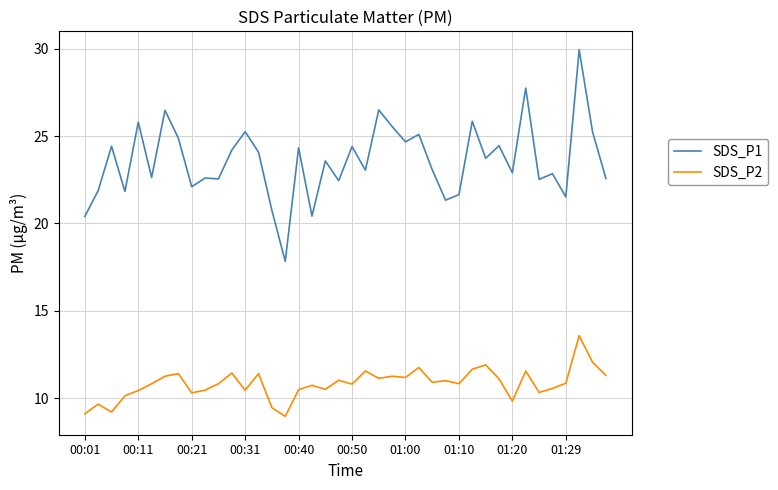

Rank the series by their average value, from lowest to highest.

SDS_P2, SDS_P1